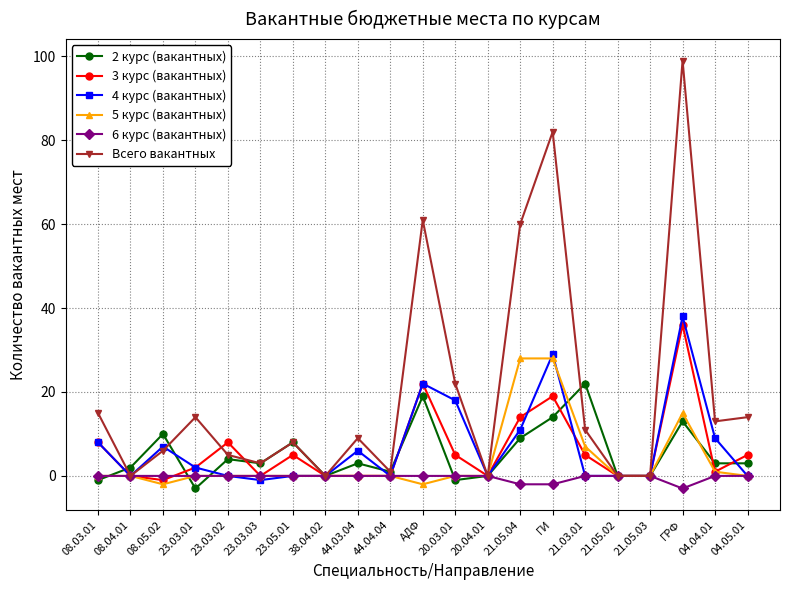

How many data points does each series have?

21